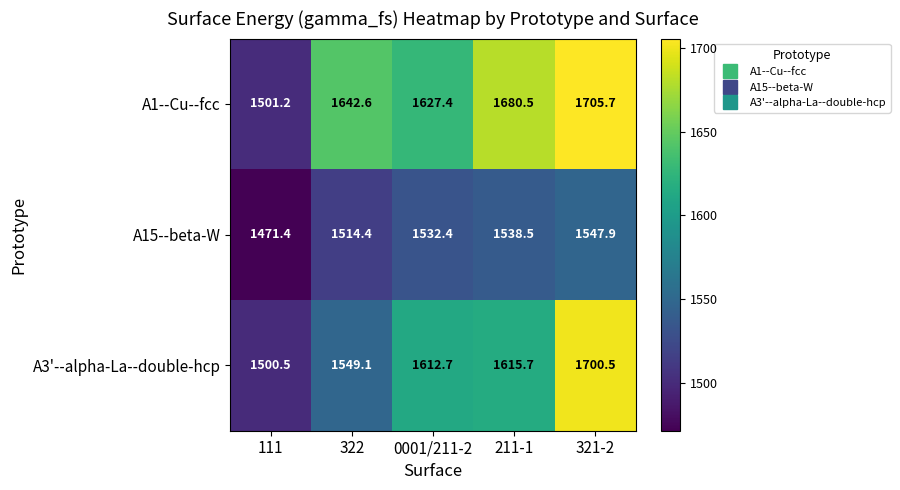

Read the A15--beta-W value at 321-2.

1547.9